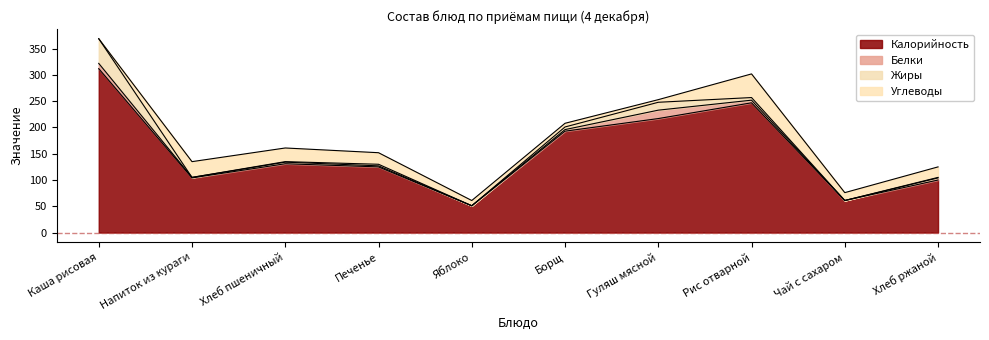

Where do Углеводы and Жиры first cross each other?

Каша рисовая and Напиток из кураги